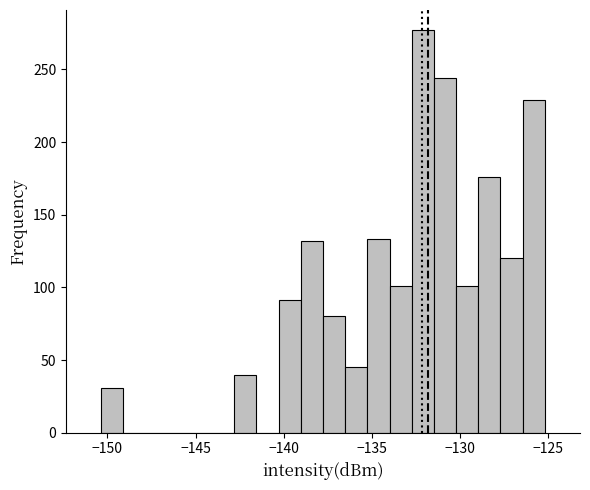

Around what value on the x-axis is the tallest bar? Give the approximate position of its centre, as read against the axis.

-132.0